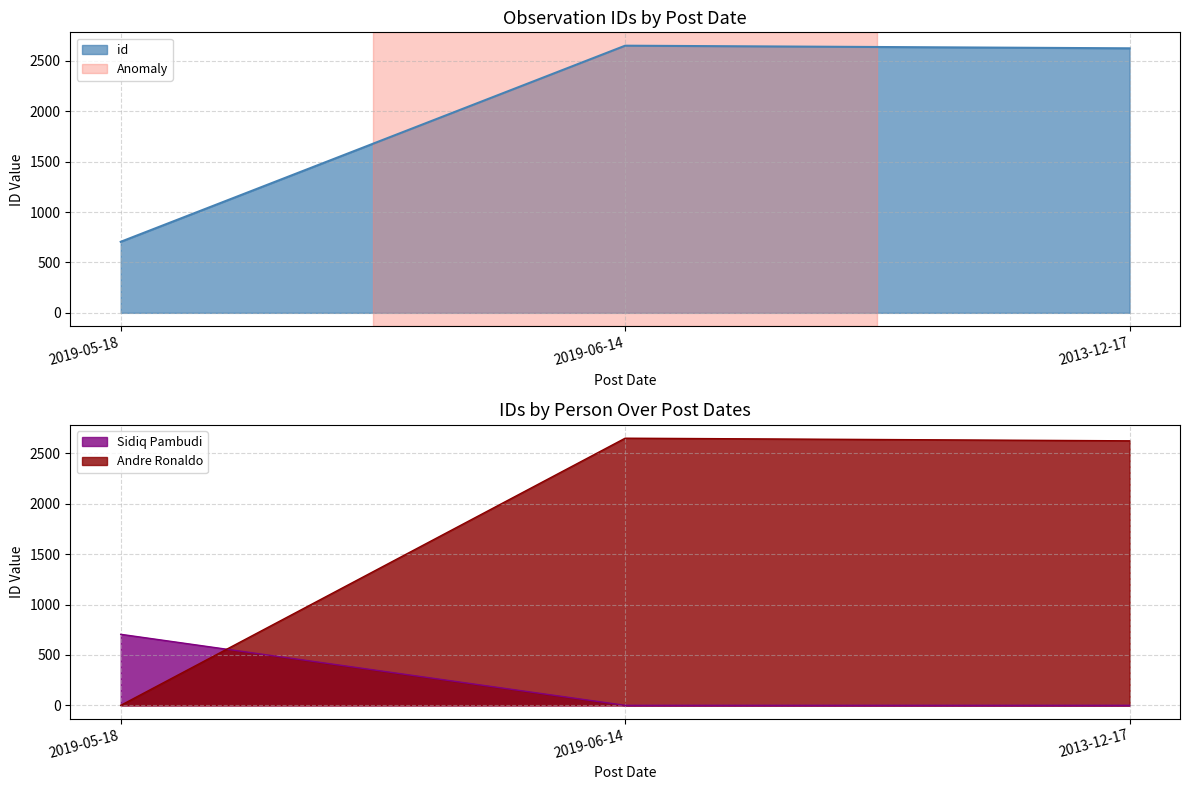

Which category has the lowest value in the id series?

2019-05-18